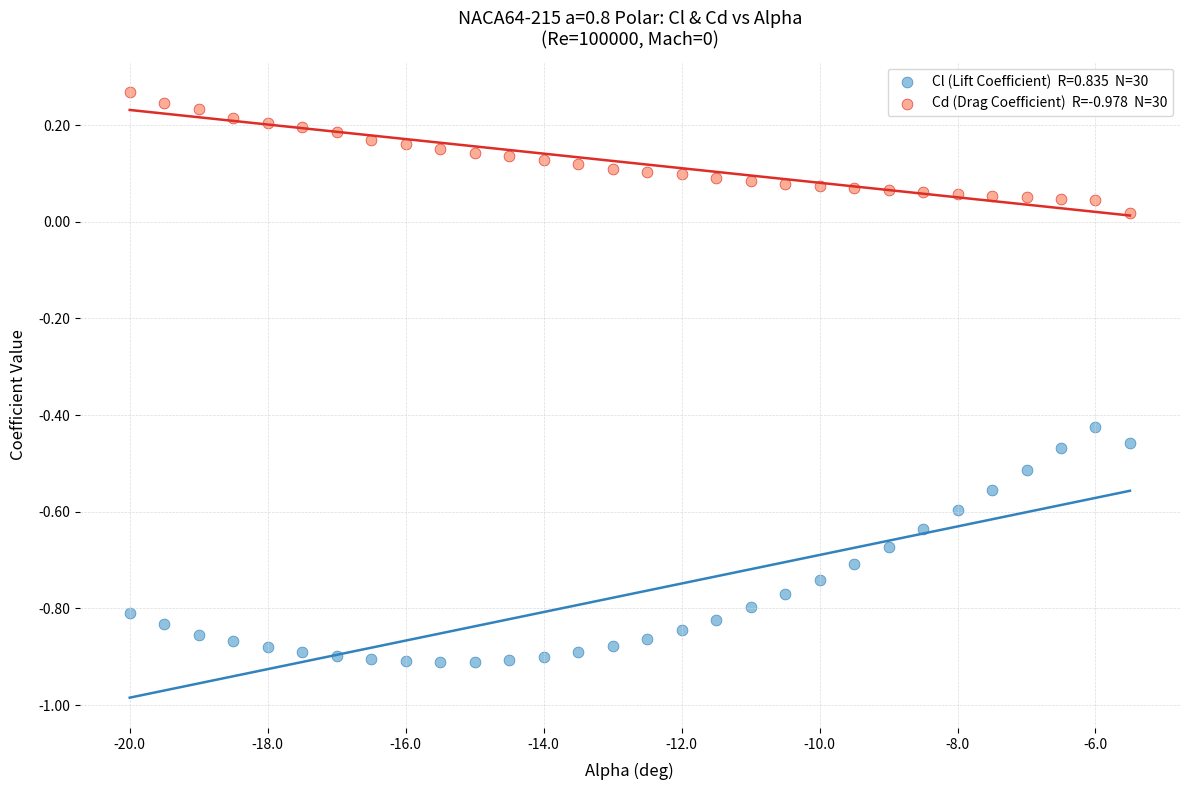

Across all data points, what is the range of X values (max minus min)?

14.5